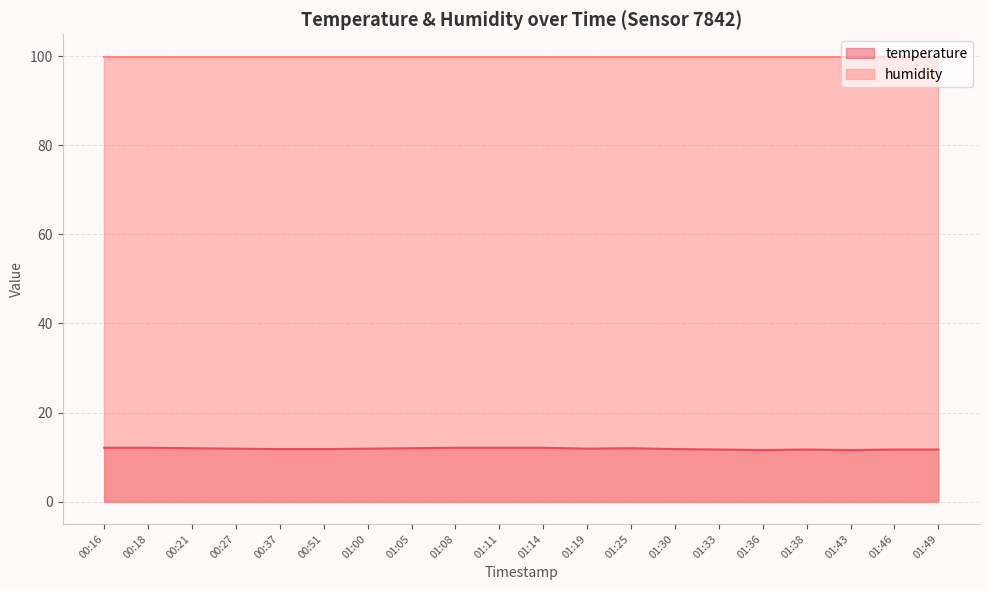

List the labels in order of value, largest first.

00:16, 00:18, 01:08, 01:11, 01:14, 00:21, 01:05, 01:25, 00:27, 01:00, 01:19, 00:37, 00:51, 01:30, 01:33, 01:38, 01:46, 01:49, 01:36, 01:43